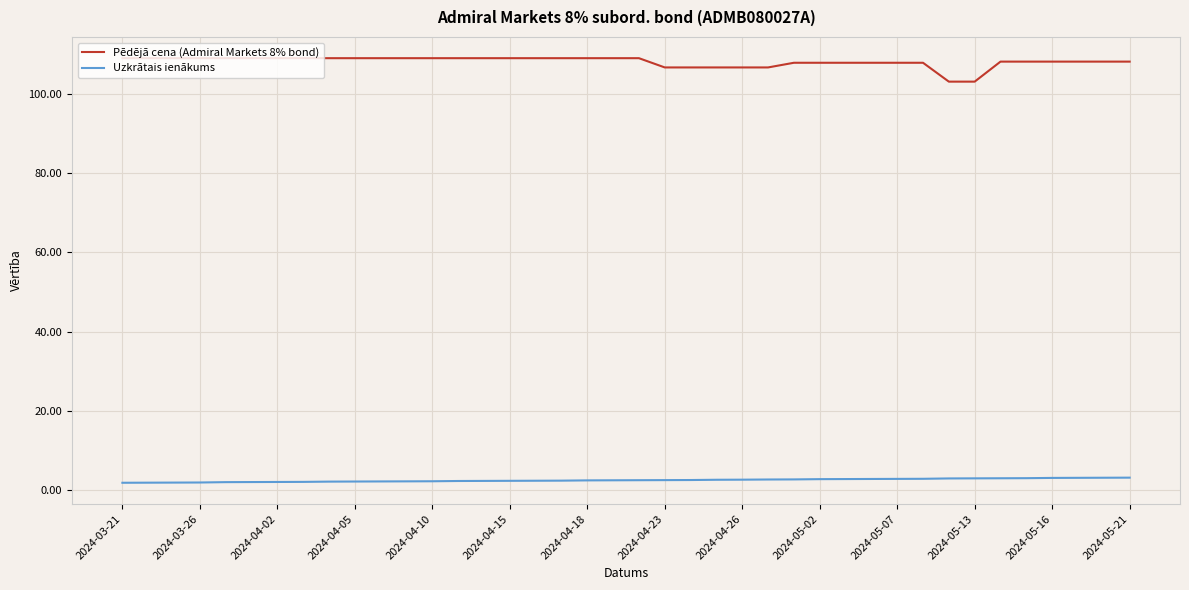

Which series has the largest range (max minus min)?

Pēdējā cena (Admiral Markets 8% bond)